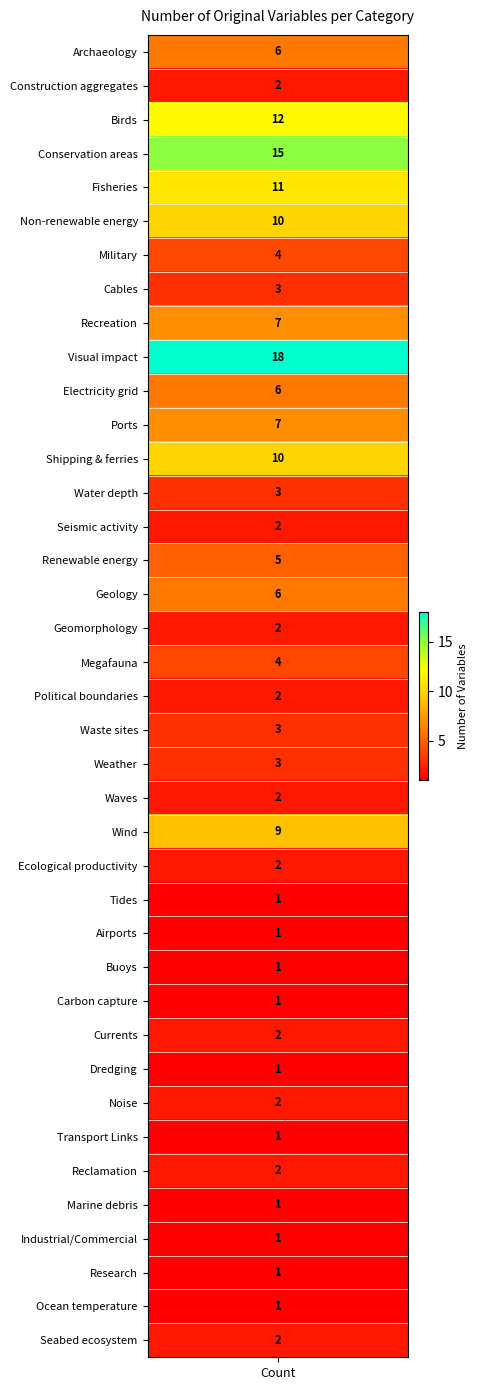

What is the maximum value shown in the chart?

18